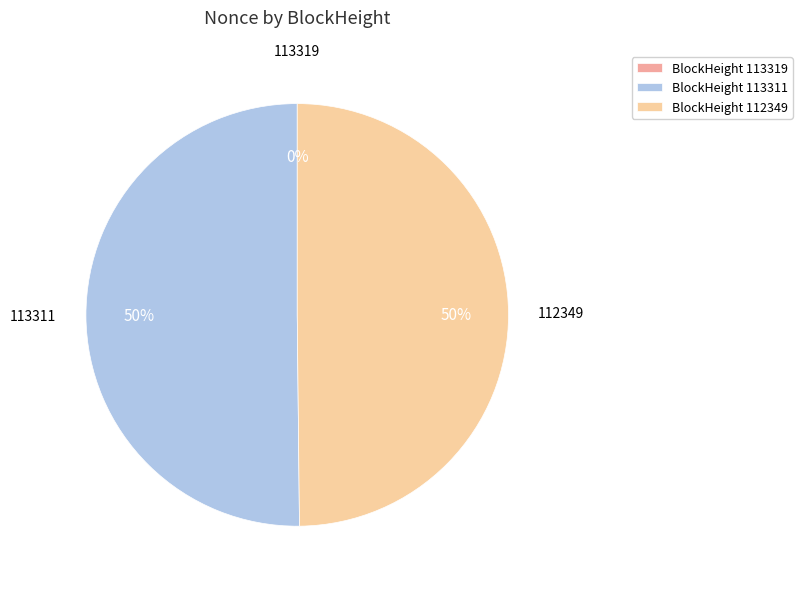

To the nearest percent, what is the difference between the largest and smallest slice percentages?

50%